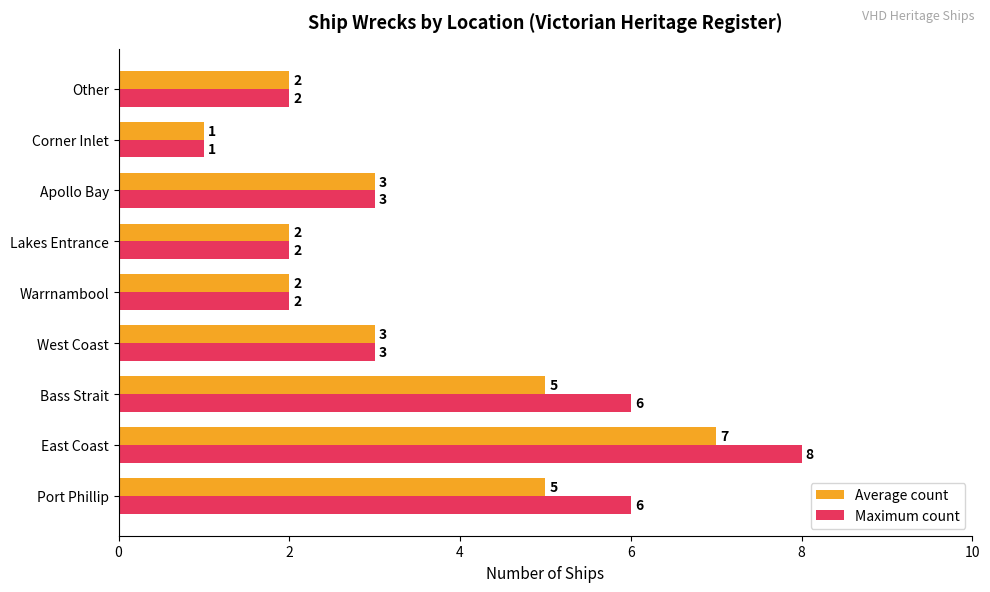

At which label does Maximum count reach its minimum?

Corner Inlet